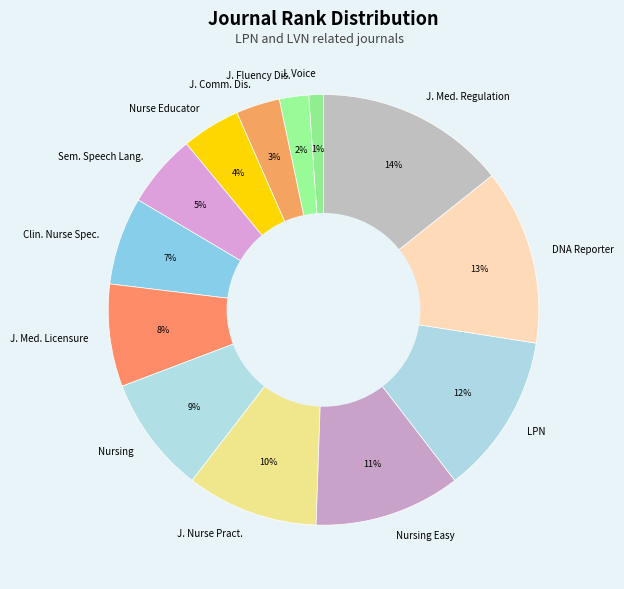

Which has a higher value, J. Med. Licensure or Nursing?

Nursing